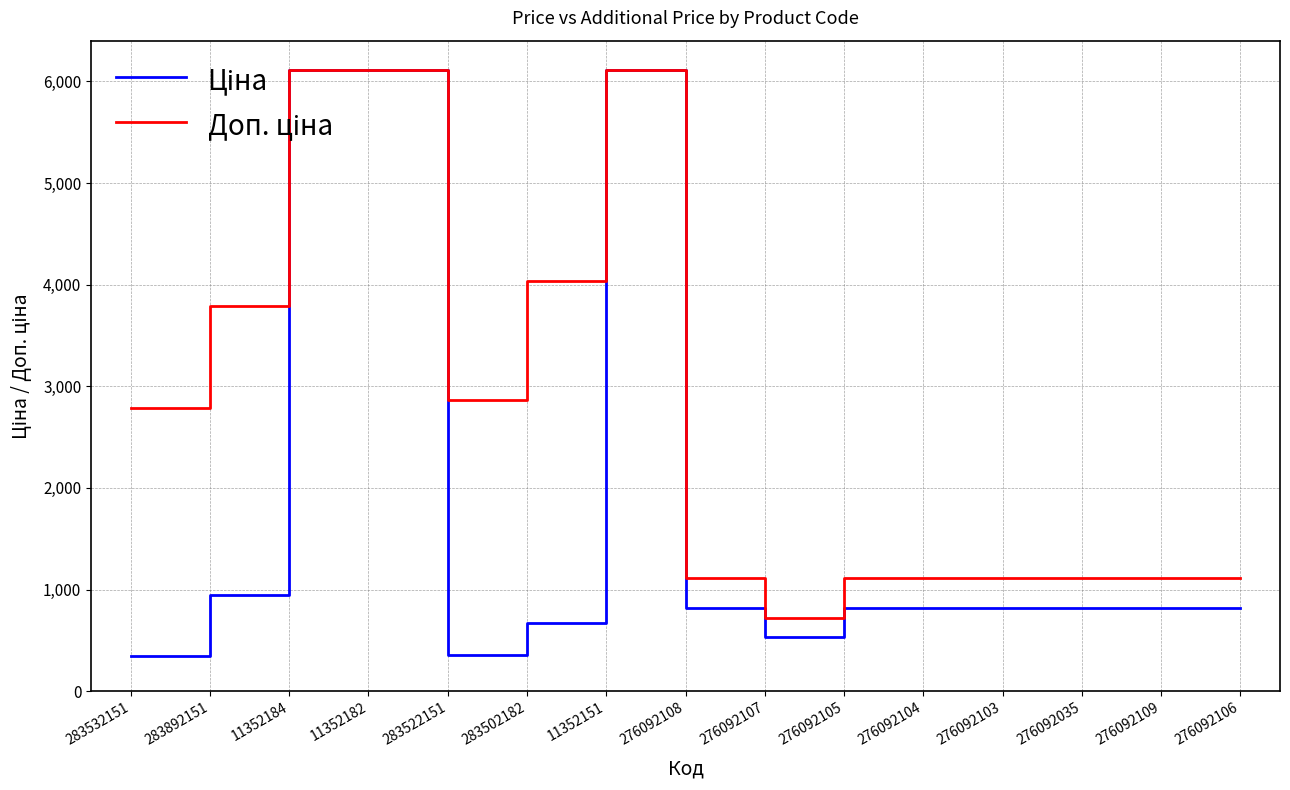

What is the maximum value shown in the chart?

6112.5